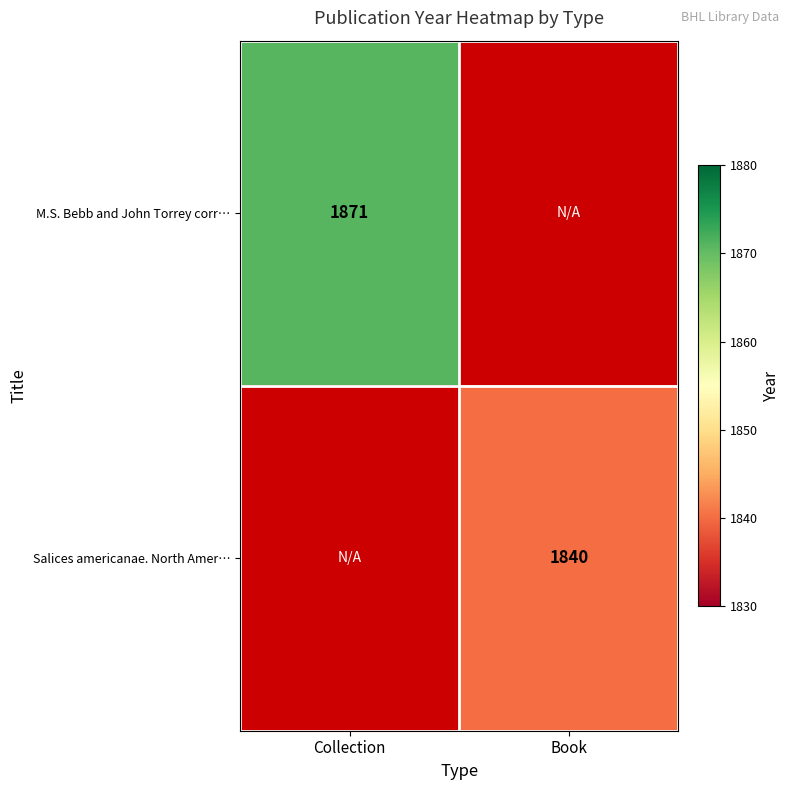

What is the maximum value shown in the chart?

1871.0